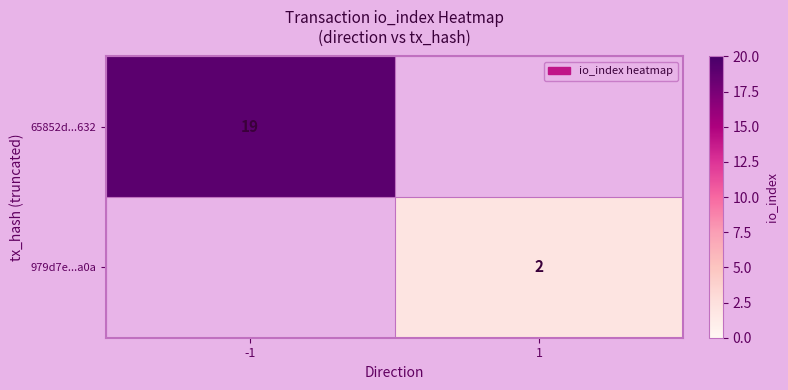

True or false: 65852d...632 has a value of 5 at -1.

False